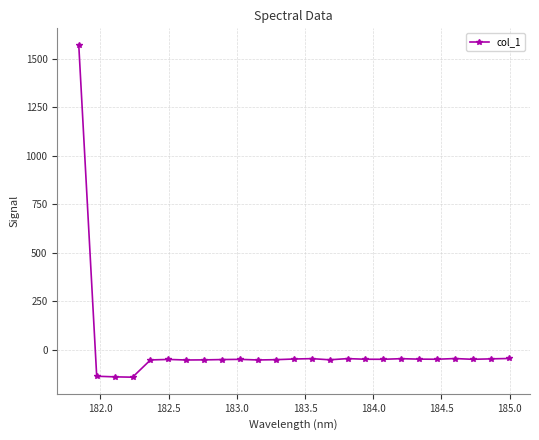

What is the greatest value displayed?

1571.2